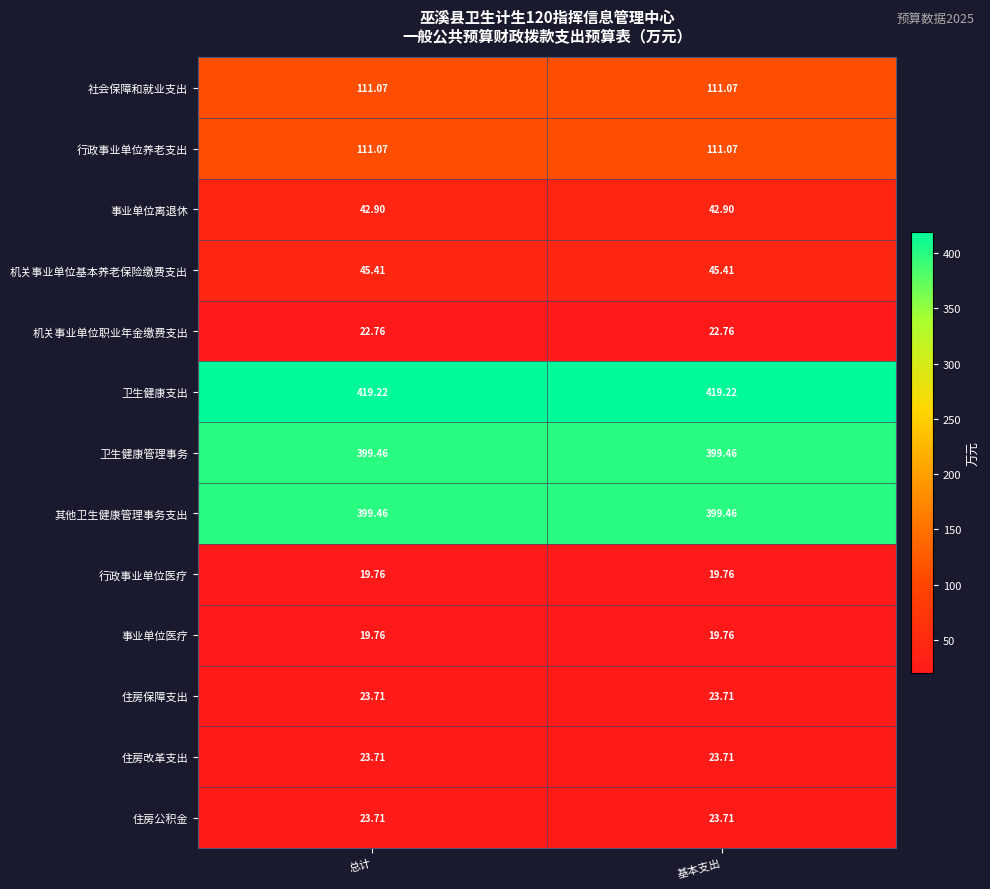

What is the smallest value displayed?

19.8